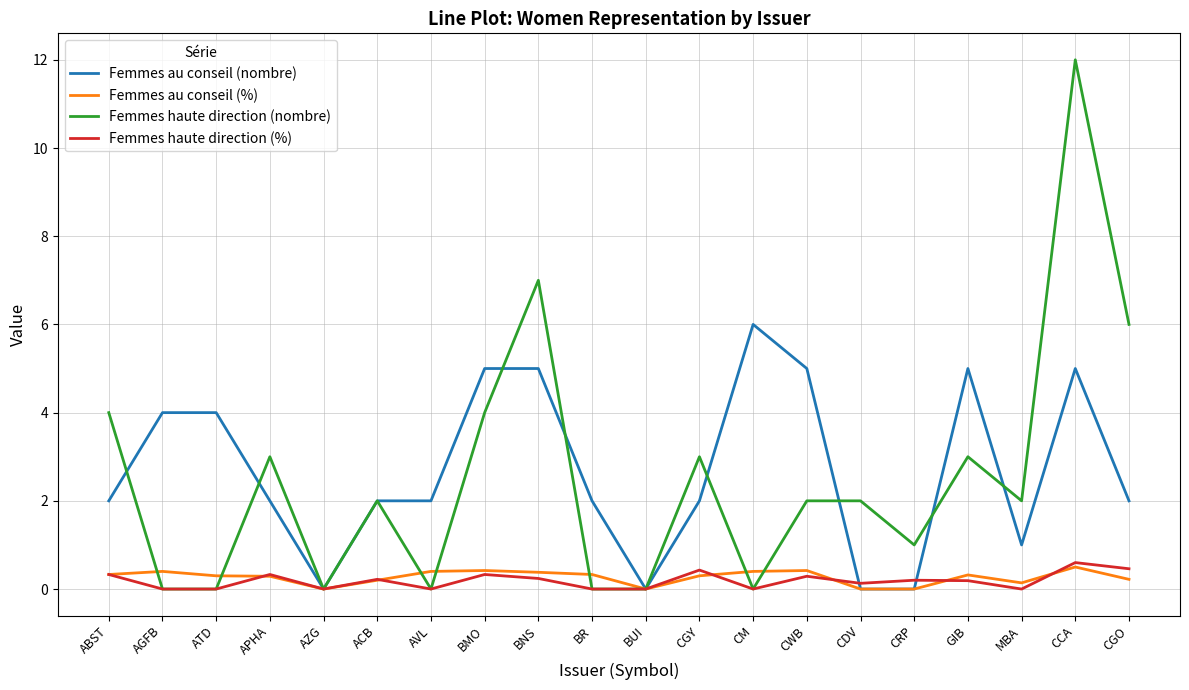

The value of Femmes au conseil (%) at ATD is 0.3. True or false?

True